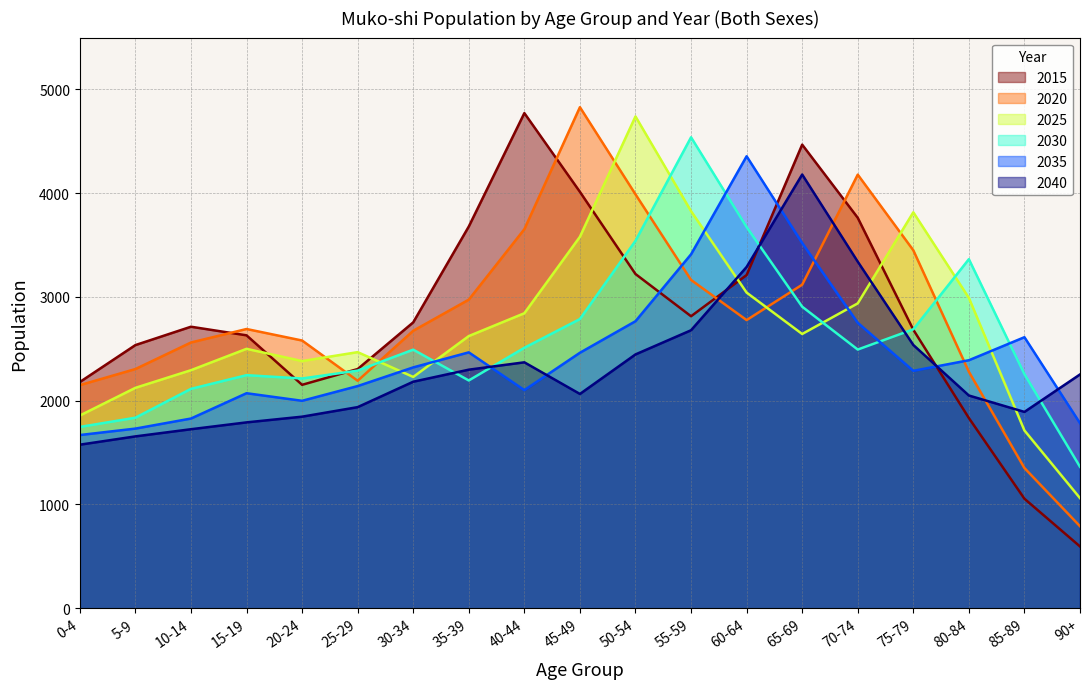

True or false: 2025 and 2035 cross at least once.

True